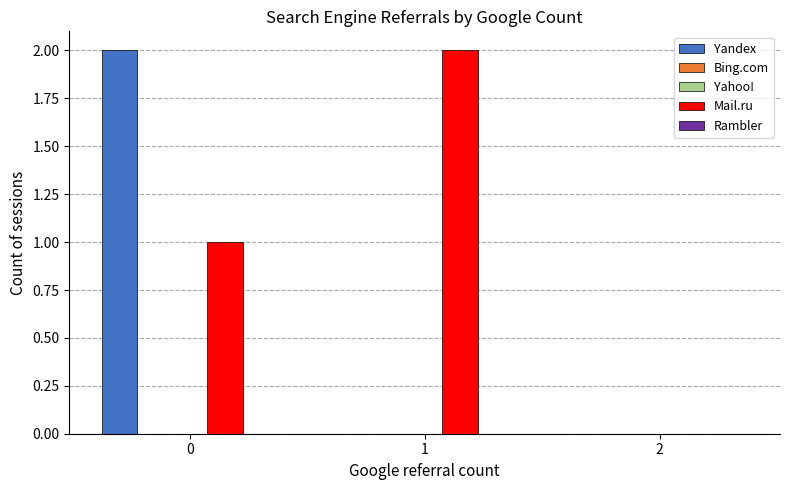

What is the sum of all Yandex values?

2